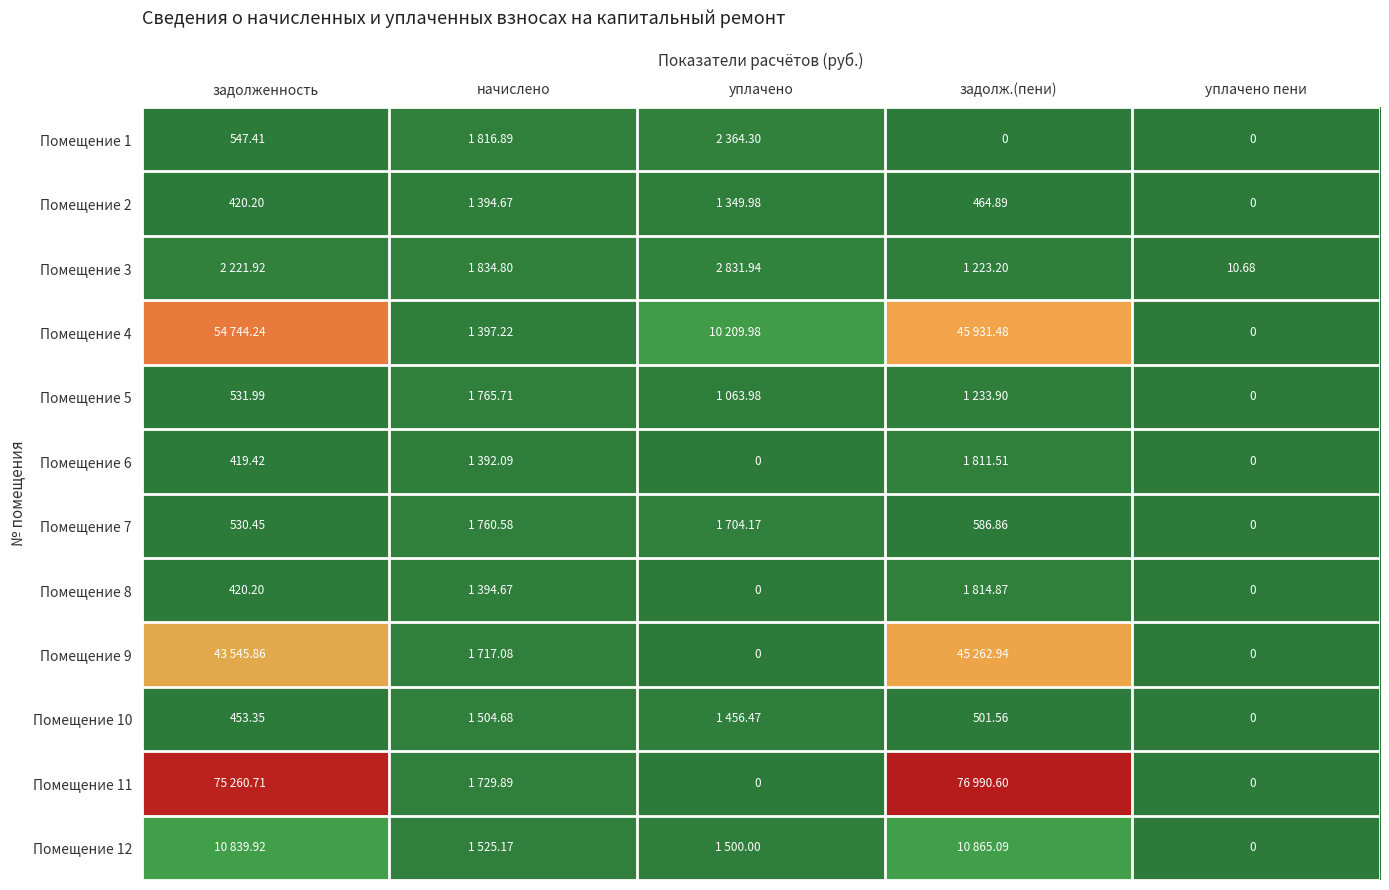

What is the sum of all Помещение 2 values?

3629.7